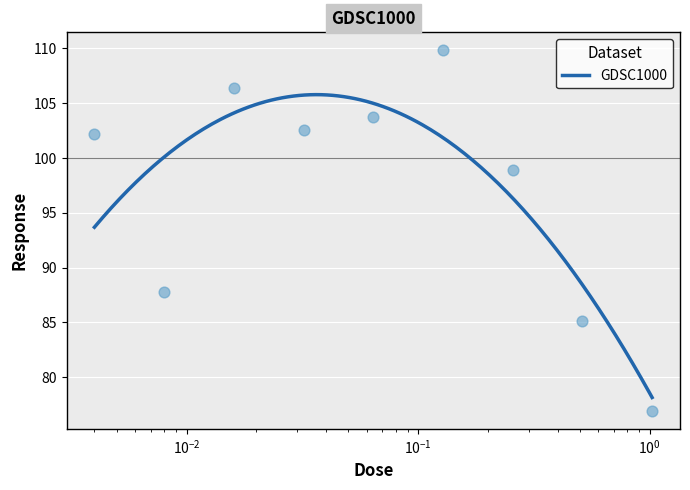

Which has a higher value, 0.064 or 0.008?

0.064